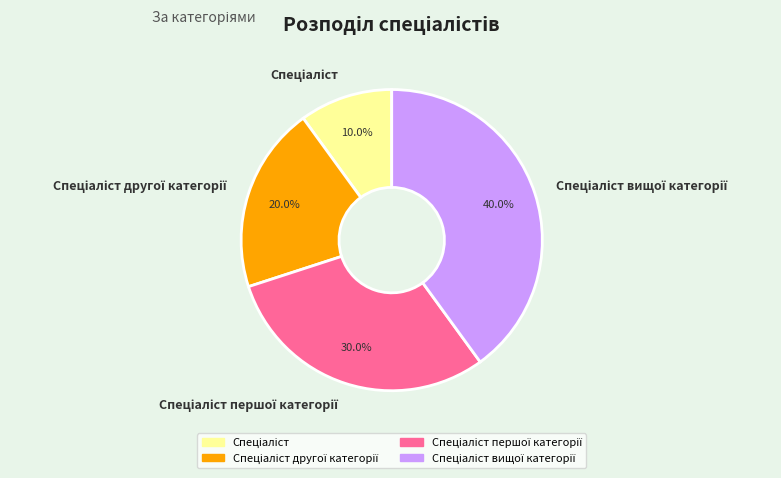

Is there a majority slice in this chart?

No